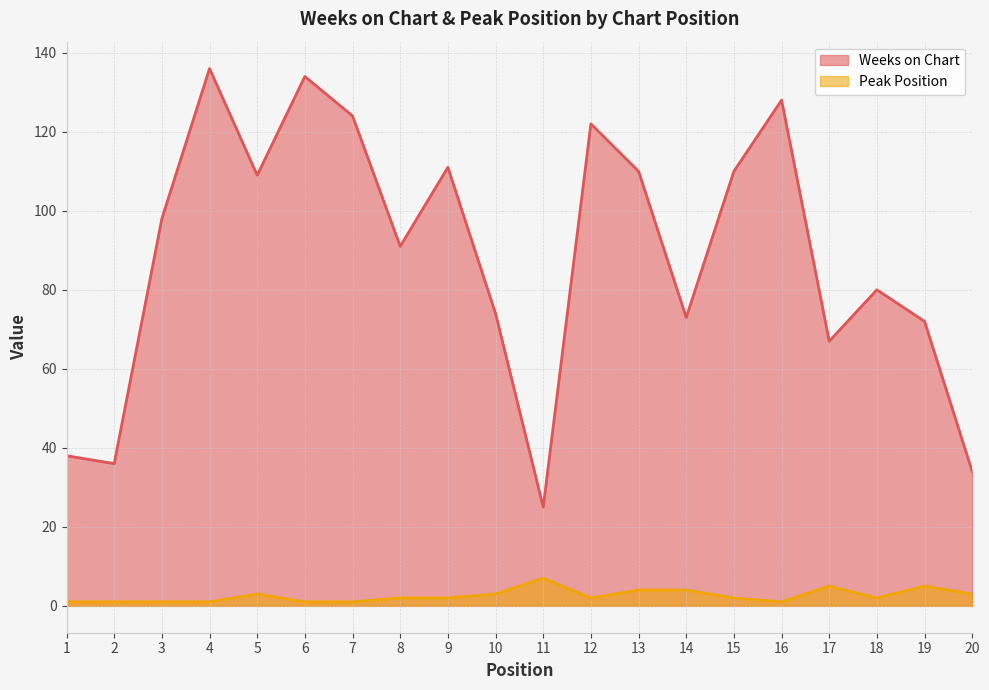

The Weeks on Chart series shows 72 at 19. True or false?

True